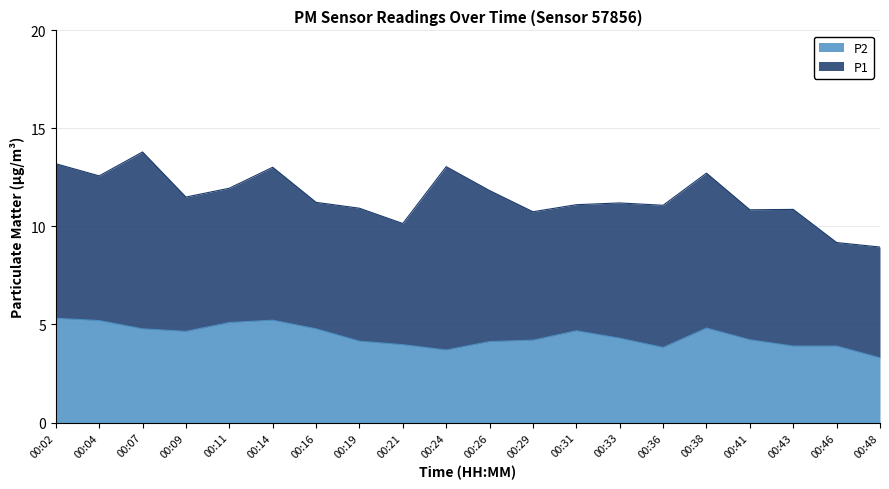

True or false: P1 has a value of 5.6 at 17:00.

False